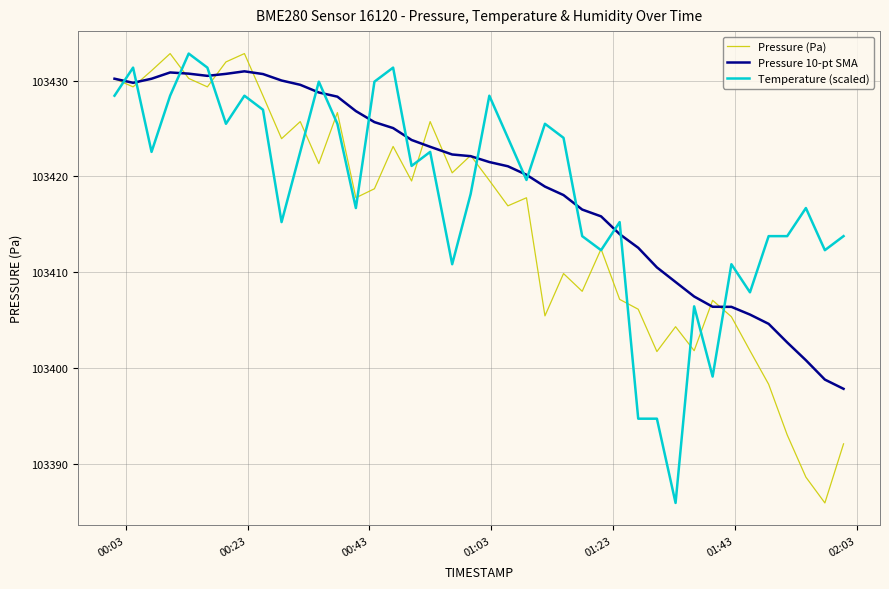

What is the lowest value of the Pressure (Pa) series?

103386.0